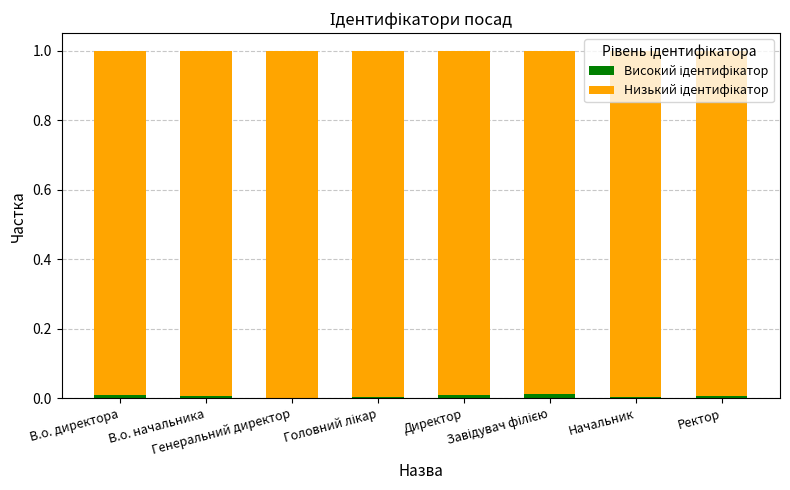

Which series has the widest spread of values?

Високий ідентифікатор